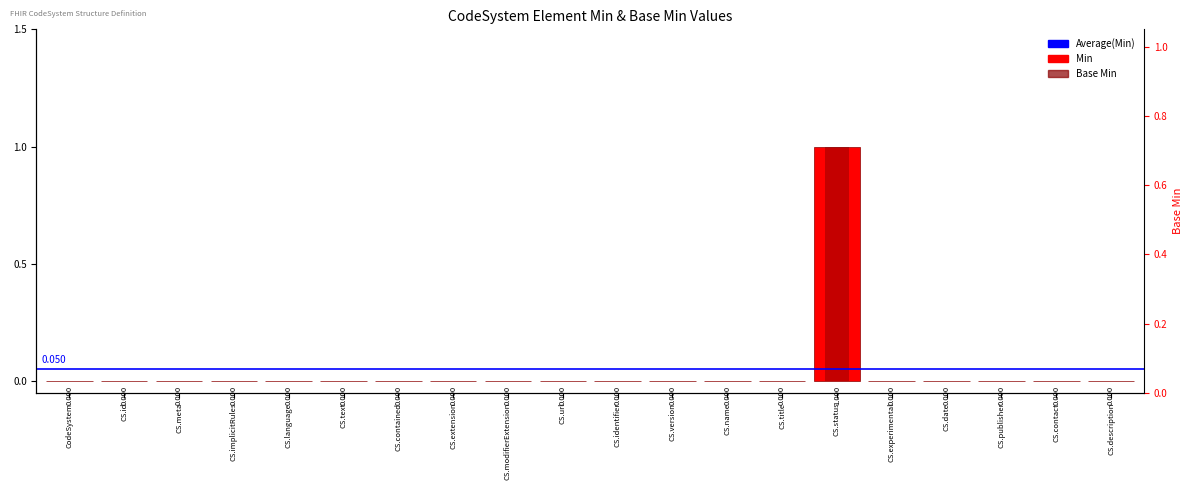

Which series has the largest range (max minus min)?

Min